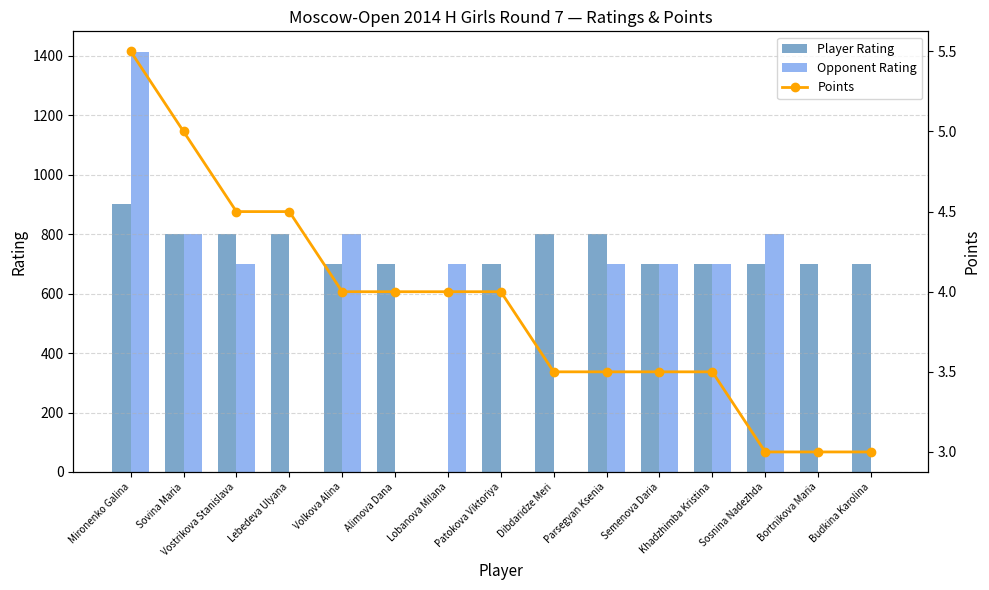

Which series changed the most between Volkova Alina and Semenova Daria?

Opponent Rating